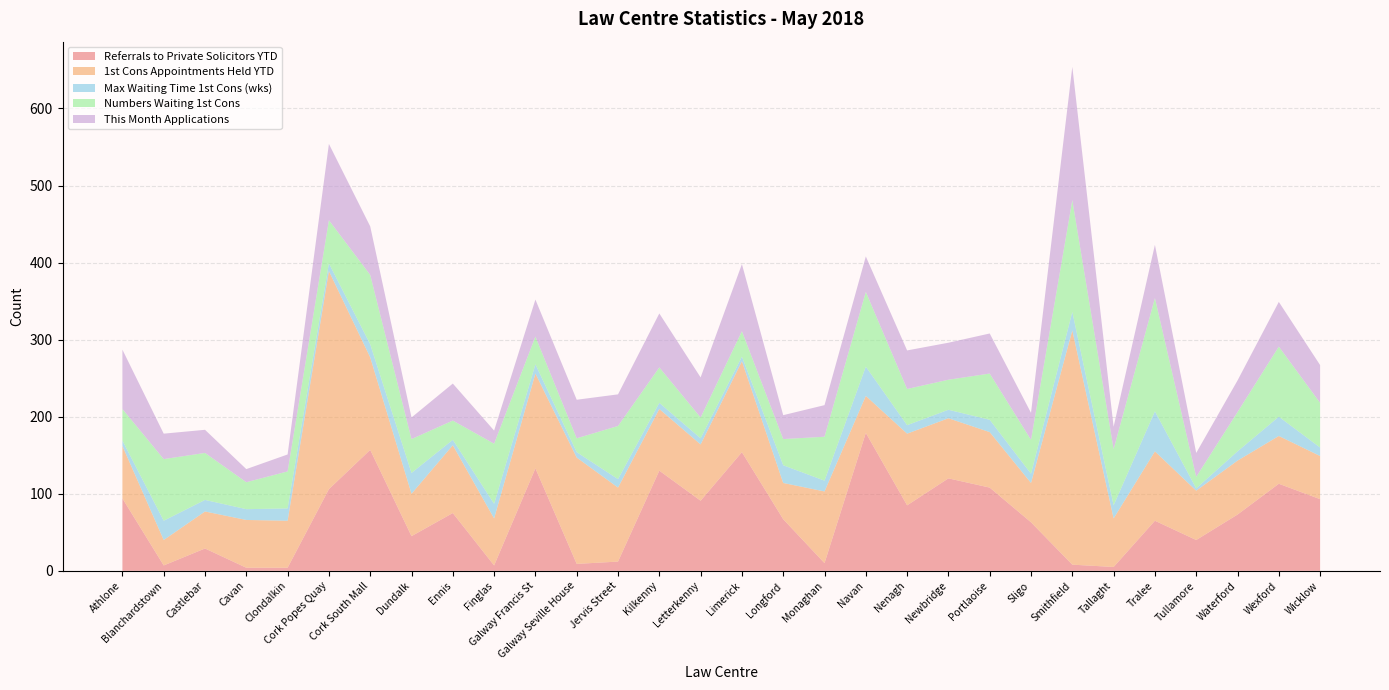

Reading left to right, extract all data points from this chart.

Referrals to Private Solicitors YTD: Athlone=94	Blanchardstown=7	Castlebar=29	Cavan=4	Clondalkin=4	Cork Popes Quay=106	Cork South Mall=157	Dundalk=45	Ennis=75	Finglas=7	Galway Francis St=133	Galway Seville House=9	Jervis Street=12	Kilkenny=130	Letterkenny=91	Limerick=154	Longford=67	Monaghan=10	Navan=179	Nenagh=85	Newbridge=120	Portlaoise=108	Sligo=63	Smithfield=8	Tallaght=5	Tralee=65	Tullamore=40	Waterford=73	Wexford=113	Wicklow=93
1st Cons Appointments Held YTD: Athlone=68	Blanchardstown=33	Castlebar=48	Cavan=62	Clondalkin=61	Cork Popes Quay=283	Cork South Mall=120	Dundalk=55	Ennis=88	Finglas=61	Galway Francis St=123	Galway Seville House=138	Jervis Street=96	Kilkenny=80	Letterkenny=73	Limerick=118	Longford=47	Monaghan=93	Navan=48	Nenagh=93	Newbridge=78	Portlaoise=72	Sligo=51	Smithfield=304	Tallaght=63	Tralee=90	Tullamore=64	Waterford=70	Wexford=62	Wicklow=56
Max Waiting Time 1st Cons (wks): Athlone=7	Blanchardstown=25	Castlebar=15	Cavan=14	Clondalkin=16	Cork Popes Quay=10	Cork South Mall=17	Dundalk=27	Ennis=7	Finglas=19	Galway Francis St=12	Galway Seville House=7	Jervis Street=11	Kilkenny=8	Letterkenny=8	Limerick=6	Longford=23	Monaghan=14	Navan=38	Nenagh=11	Newbridge=11	Portlaoise=16	Sligo=12	Smithfield=24	Tallaght=17	Tralee=52	Tullamore=3	Waterford=12	Wexford=25	Wicklow=11
Numbers Waiting 1st Cons: Athlone=41	Blanchardstown=80	Castlebar=61	Cavan=35	Clondalkin=48	Cork Popes Quay=56	Cork South Mall=90	Dundalk=44	Ennis=25	Finglas=78	Galway Francis St=36	Galway Seville House=18	Jervis Street=69	Kilkenny=46	Letterkenny=27	Limerick=33	Longford=34	Monaghan=57	Navan=97	Nenagh=47	Newbridge=39	Portlaoise=60	Sligo=44	Smithfield=145	Tallaght=73	Tralee=147	Tullamore=15	Waterford=51	Wexford=91	Wicklow=58
This Month Applications: Athlone=77	Blanchardstown=33	Castlebar=30	Cavan=17	Clondalkin=22	Cork Popes Quay=99	Cork South Mall=63	Dundalk=28	Ennis=48	Finglas=17	Galway Francis St=48	Galway Seville House=50	Jervis Street=41	Kilkenny=70	Letterkenny=52	Limerick=87	Longford=31	Monaghan=41	Navan=46	Nenagh=50	Newbridge=48	Portlaoise=52	Sligo=35	Smithfield=173	Tallaght=29	Tralee=69	Tullamore=31	Waterford=41	Wexford=58	Wicklow=49